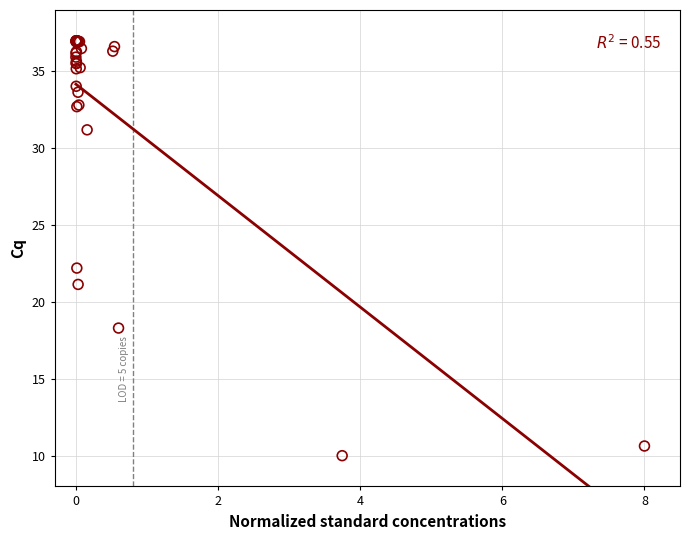

What Y value in the scatter plot is closest to 23?

22.2